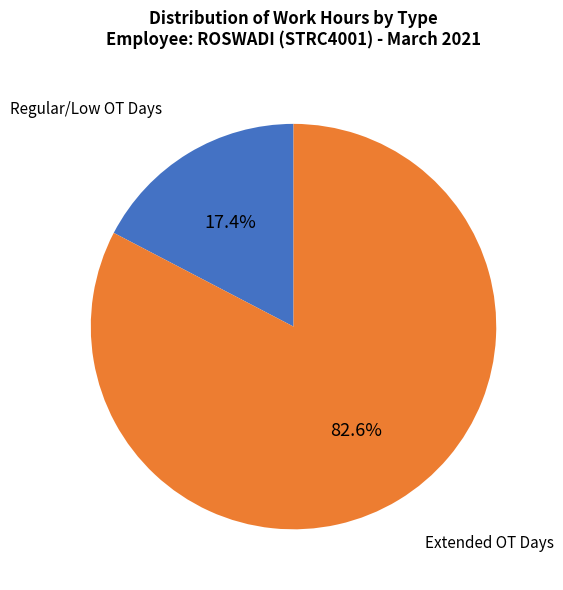

Count the number of slices in the pie.

2